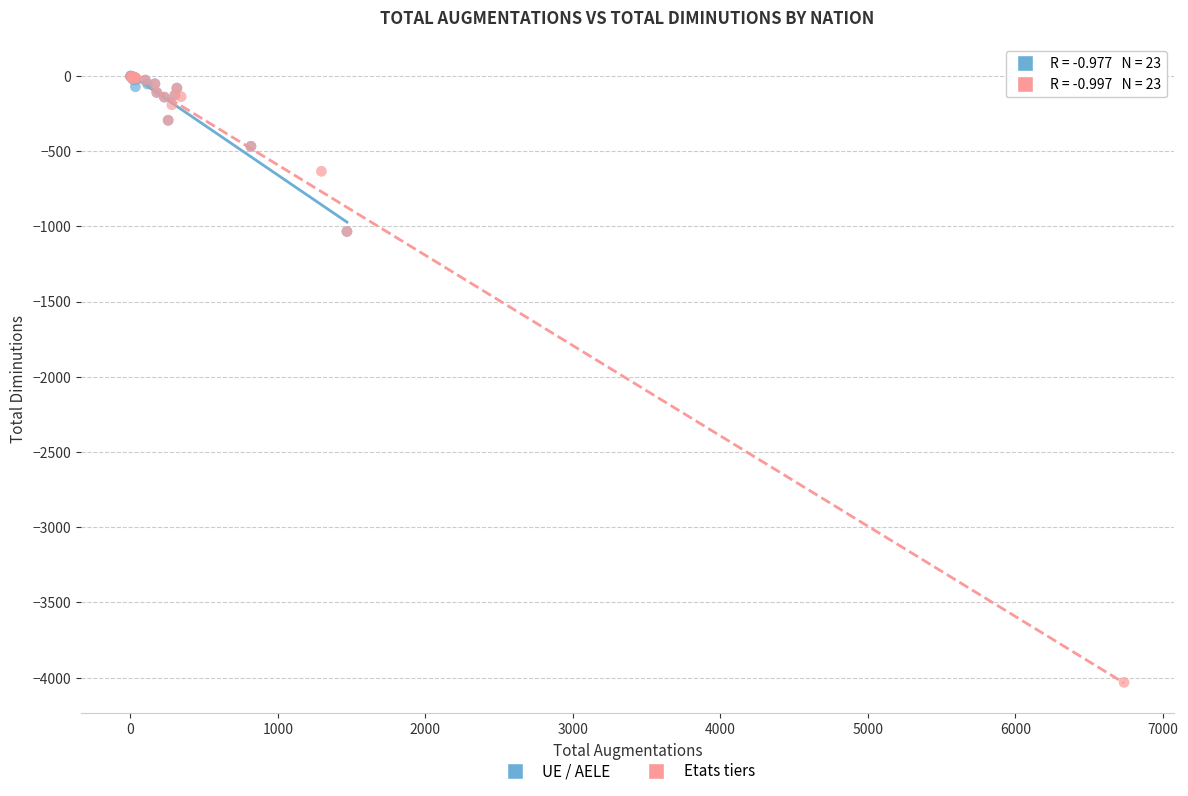

Which series contains the lowest Y value?

Etats tiers